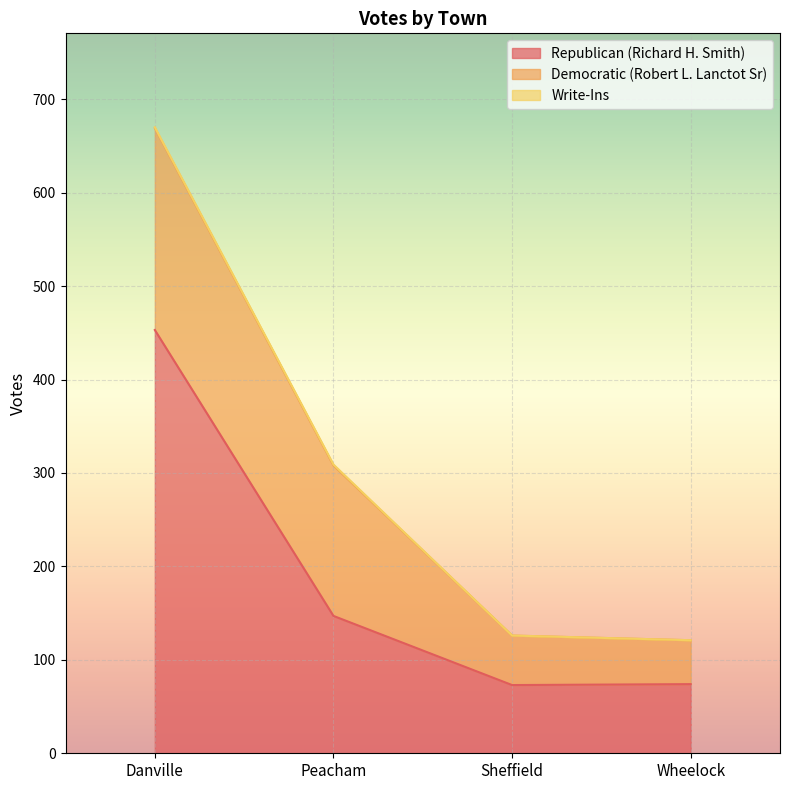

Where is the first local minimum for Republican (Richard H. Smith)?

Sheffield